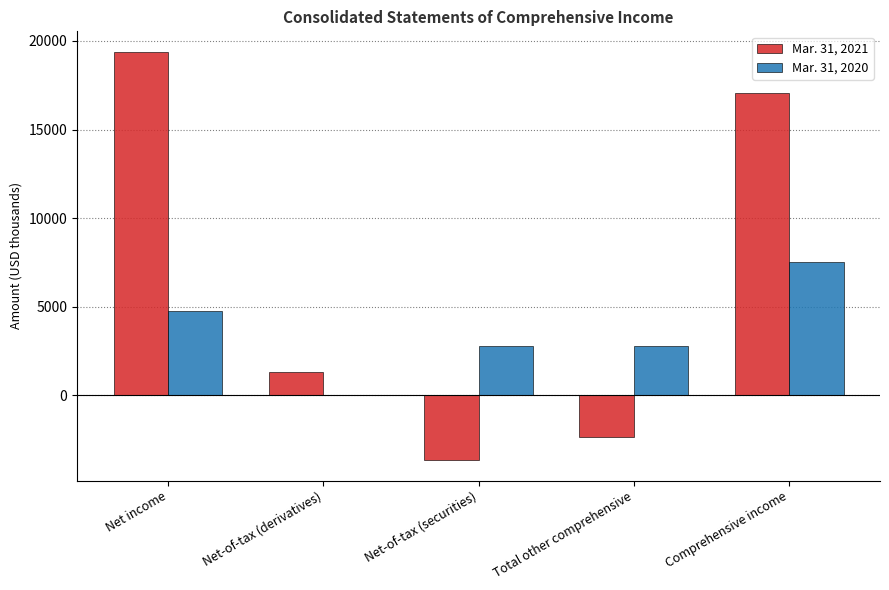

Which series changed the most between Net-of-tax (securities) and Comprehensive income?

Mar. 31, 2021